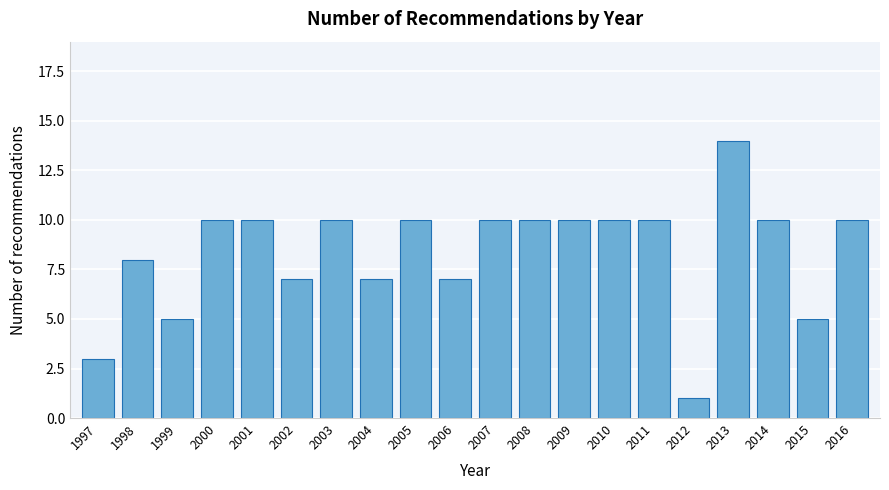

Reading right to left, transcribe all the data shown in this chart.

2016=10	2015=5	2014=10	2013=14	2012=1	2011=10	2010=10	2009=10	2008=10	2007=10	2006=7	2005=10	2004=7	2003=10	2002=7	2001=10	2000=10	1999=5	1998=8	1997=3